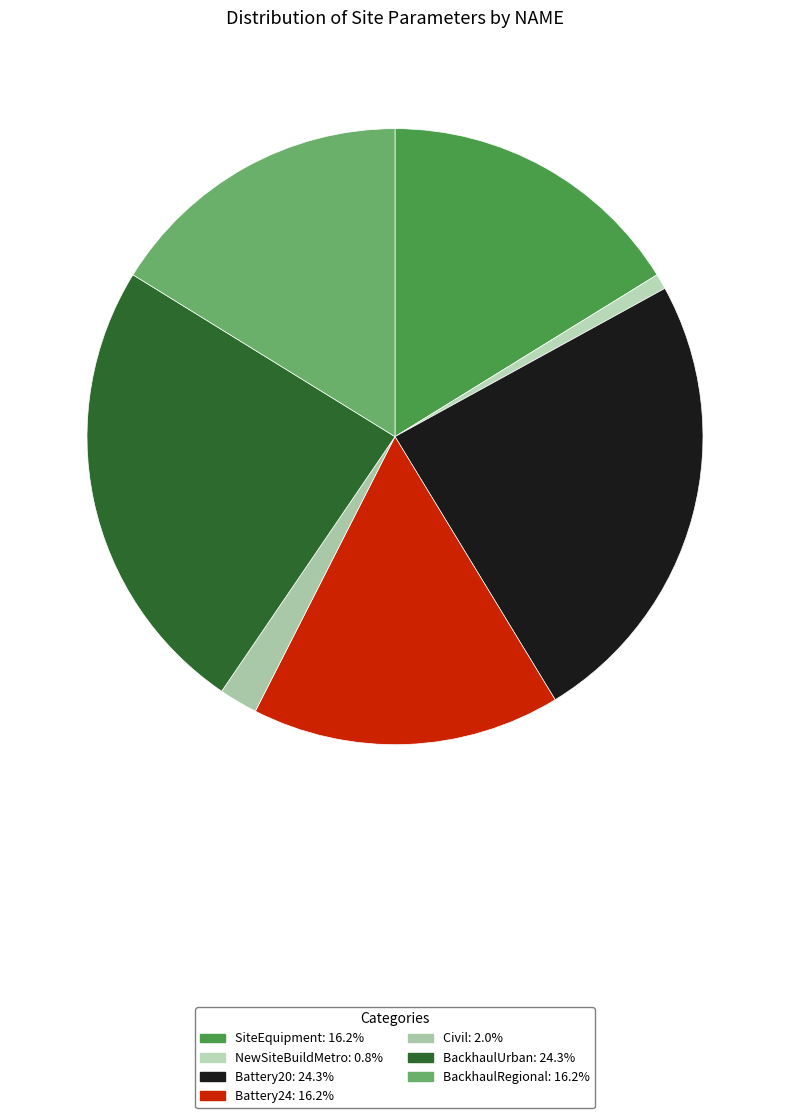

Which slice is the largest?

Battery20